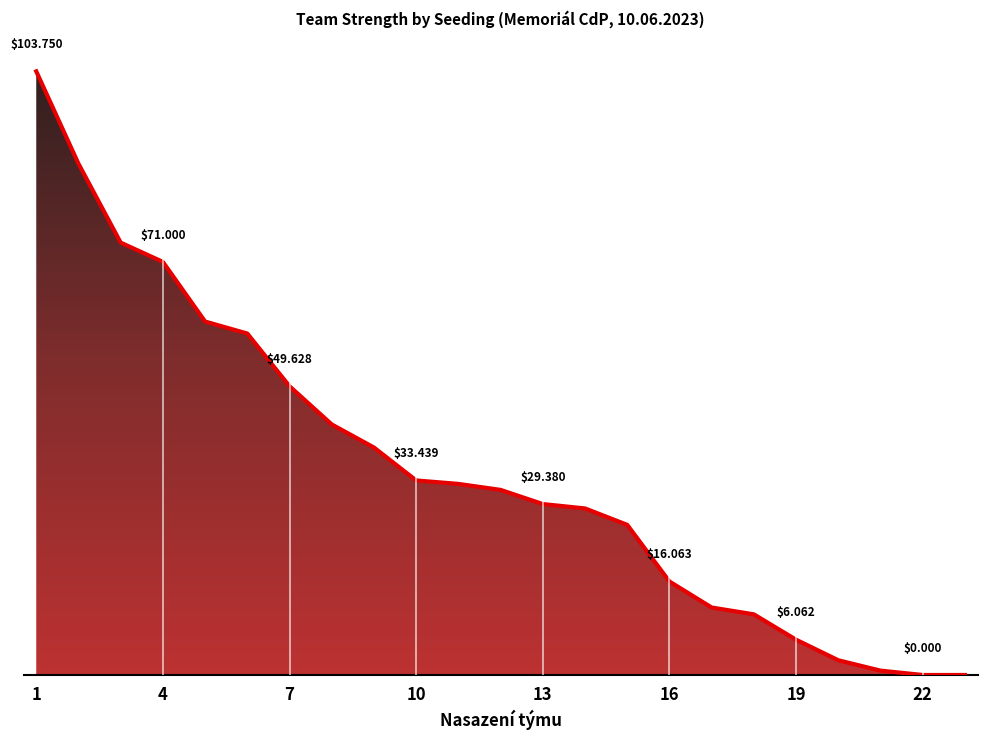

Does the chart display data point markers on the line(s)?

No